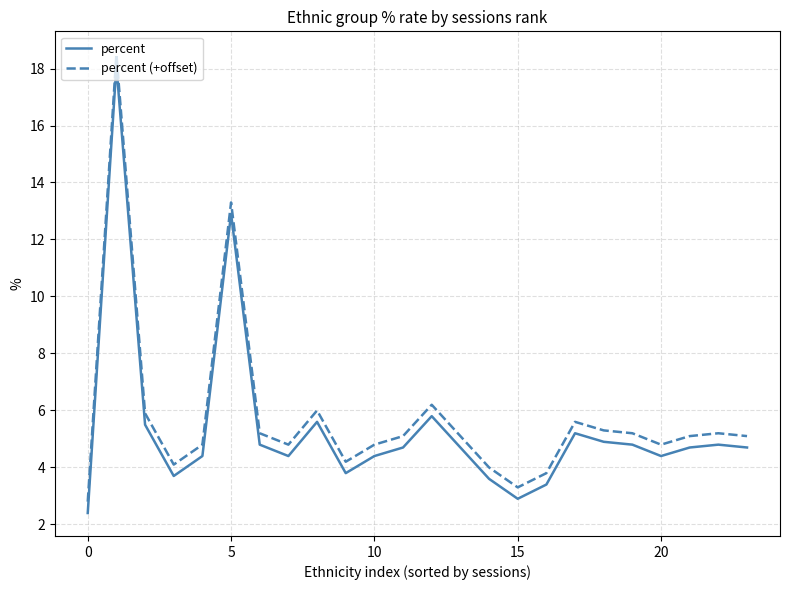

True or false: percent (+offset) and percent cross at least once.

False